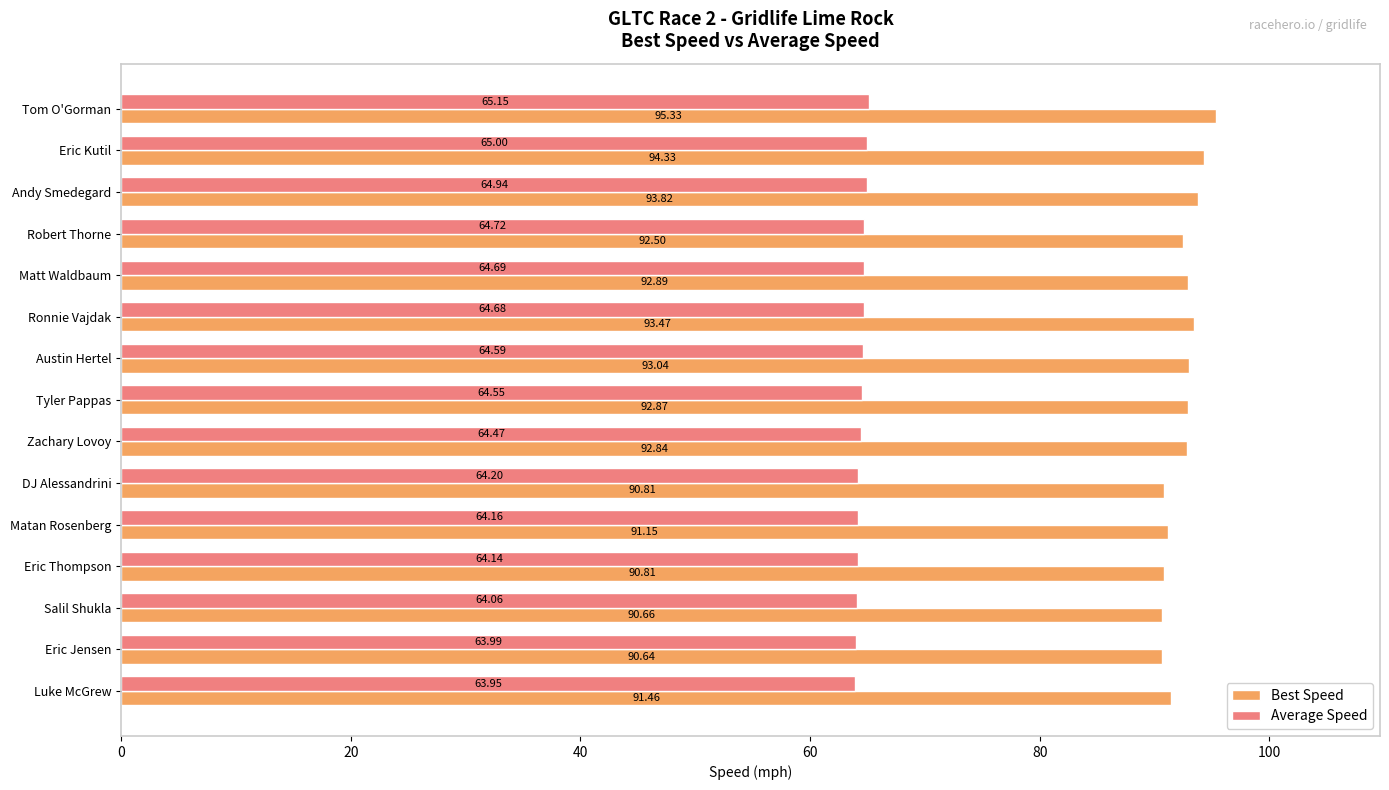

Rank the series at Eric Thompson from lowest to highest value.

Average Speed, Best Speed